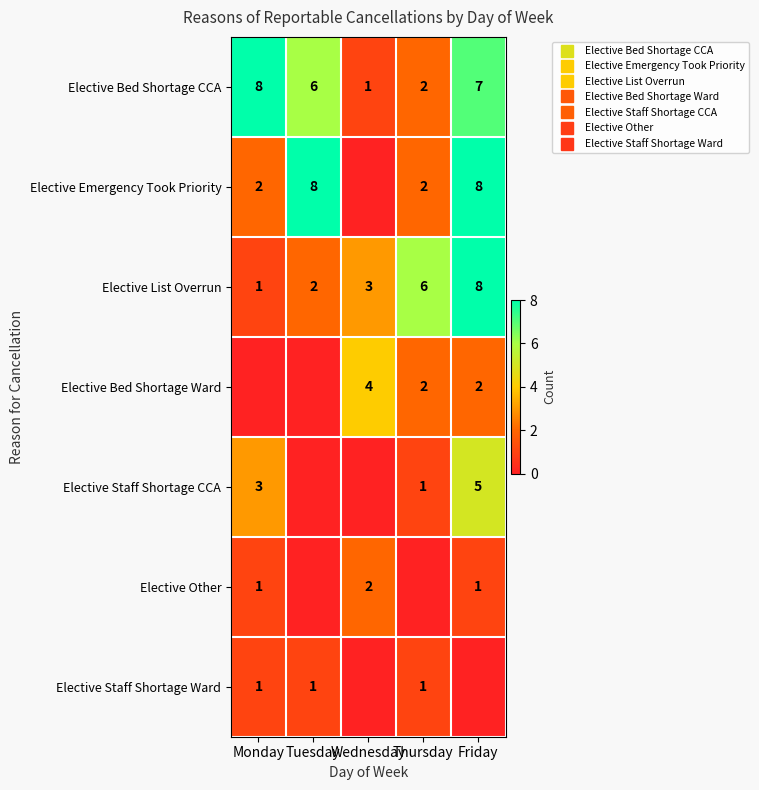

At which label does Elective Bed Shortage Ward reach its peak?

Wednesday